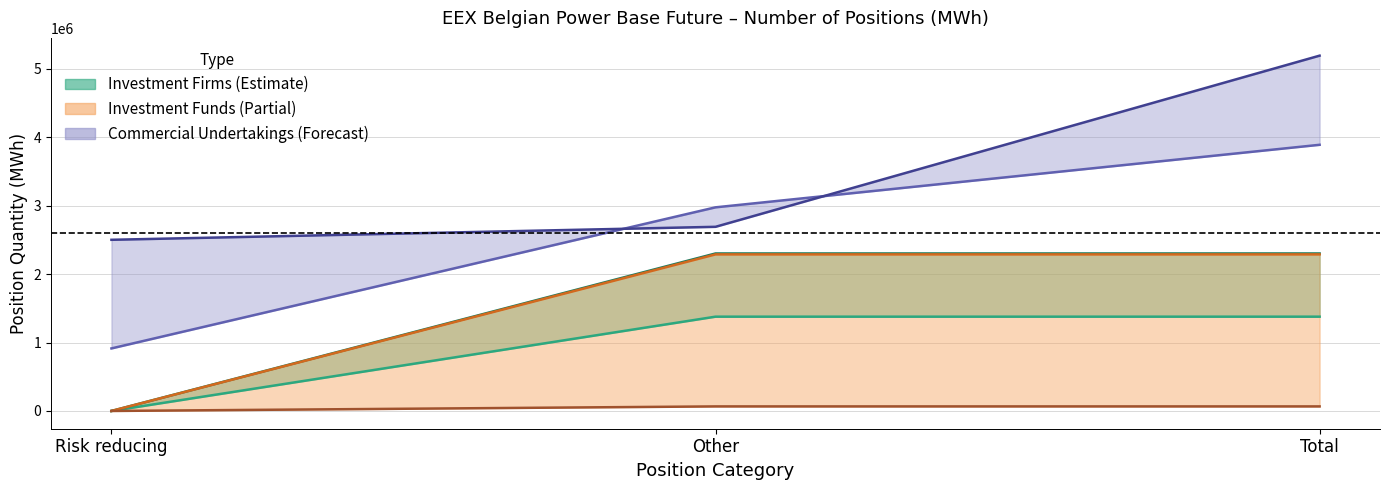

Where does the Commercial Undertakings Short series first go above 2690624?

Total